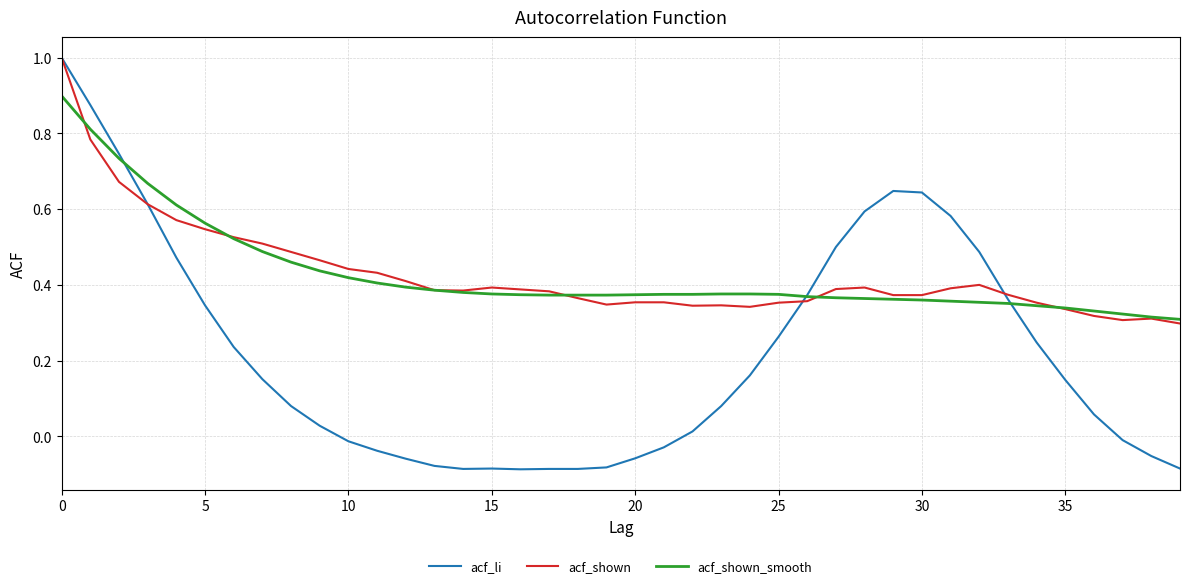

Is this an area chart (filled region under the line)?

No